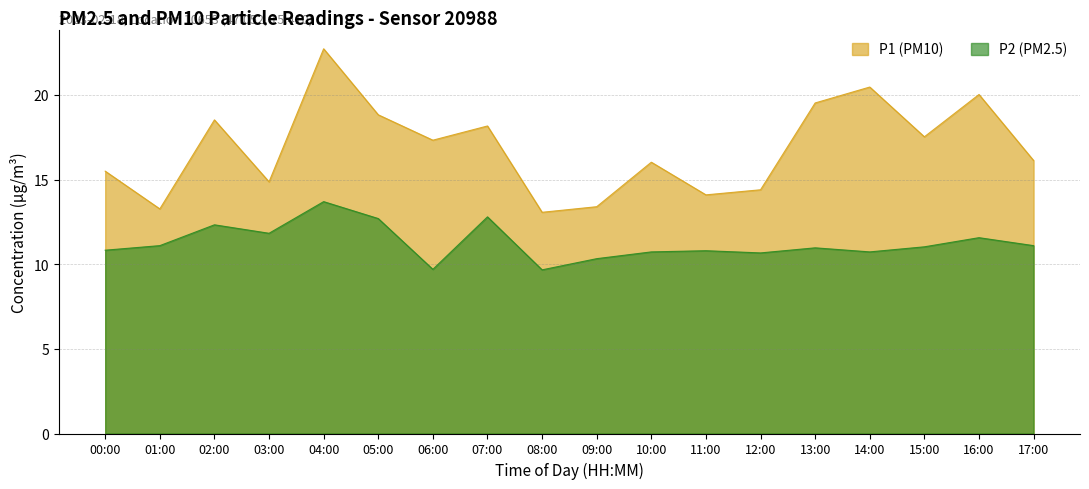

At which label does P1 first exceed 17?

02:00